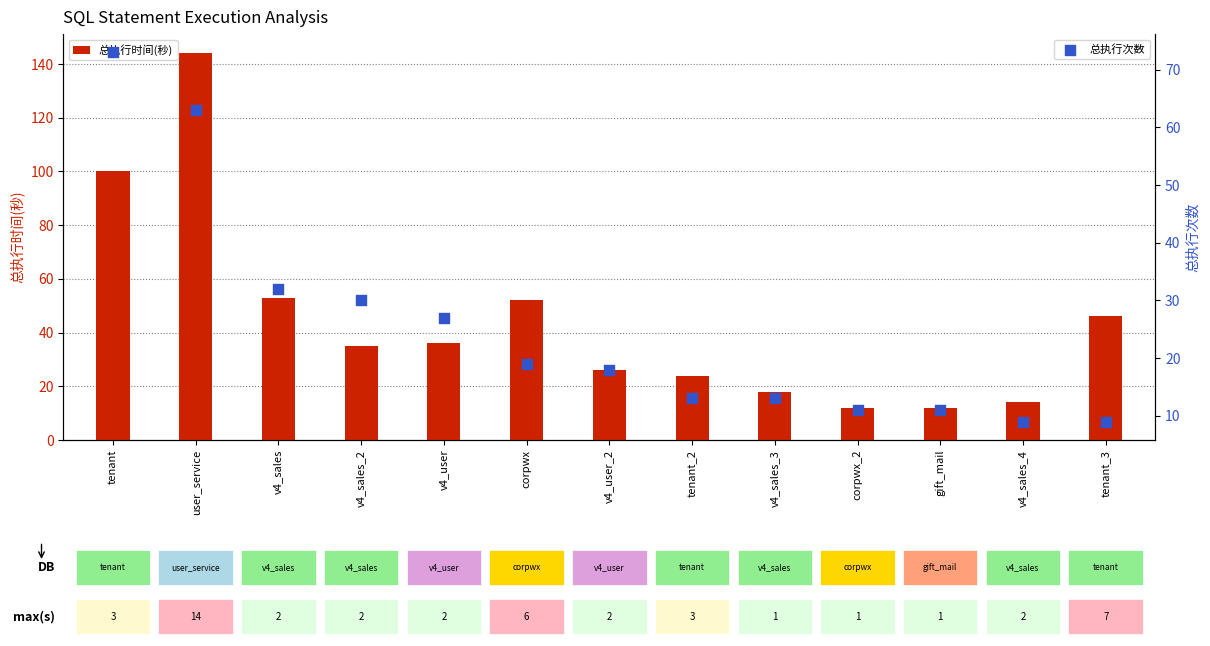

Which series reaches the maximum Y coordinate?

总执行时间(秒)